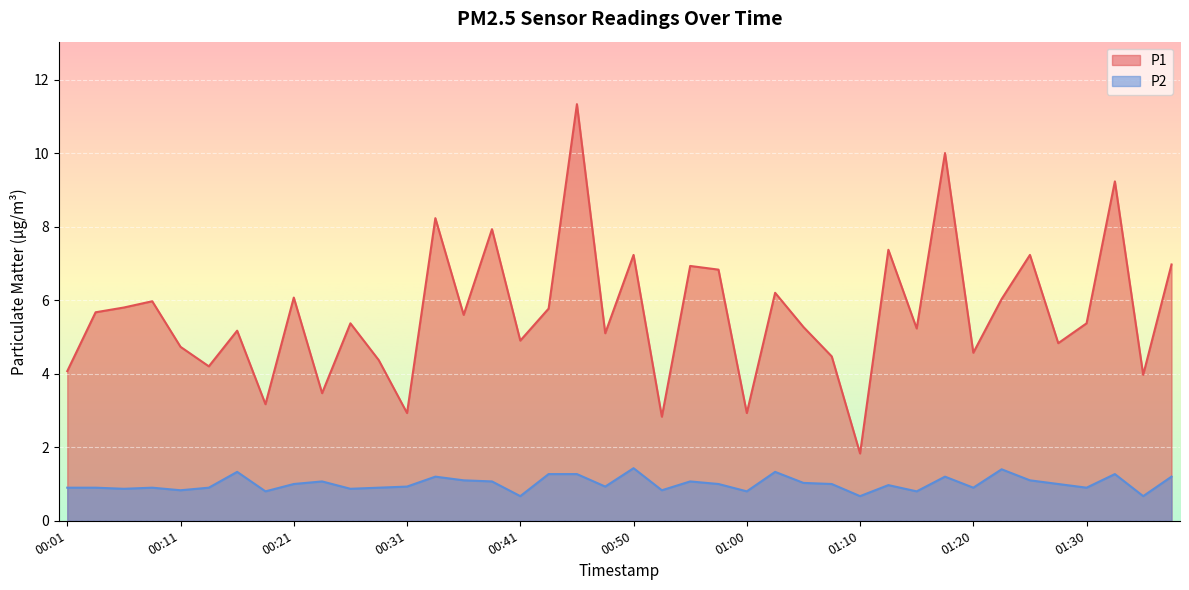

True or false: P2 and P1 intersect in this chart.

False